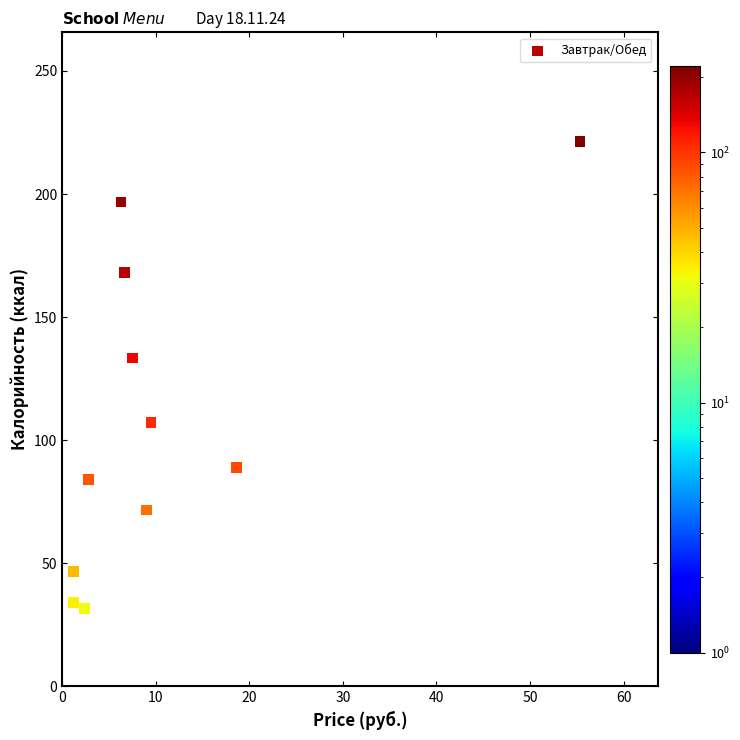

What Y value in the scatter plot is closest to 126?

133.4